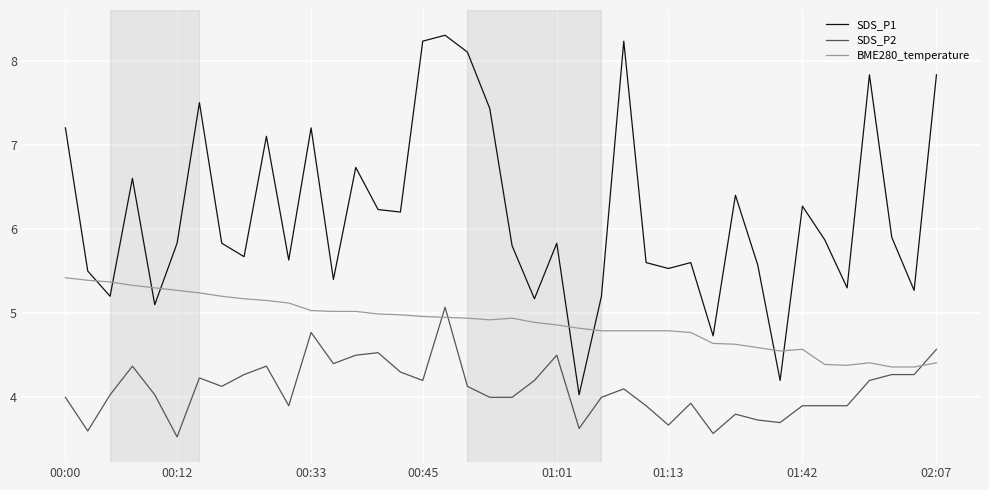

Which series has the widest spread of values?

SDS_P1